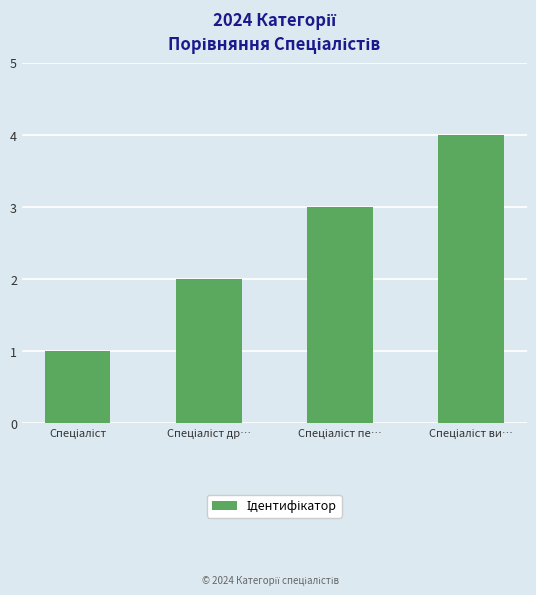

What is the difference between the maximum and minimum values?

3